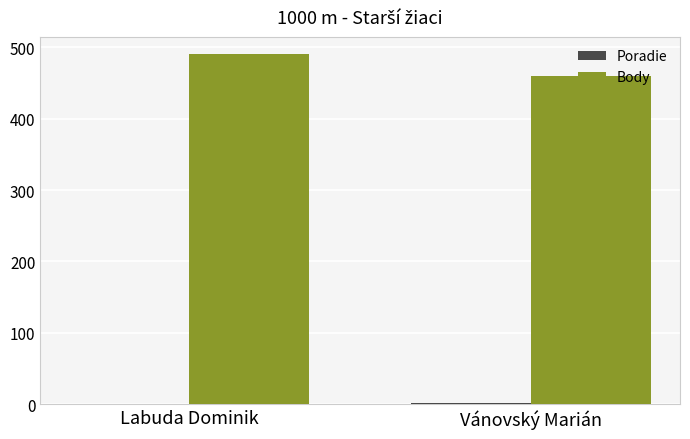

What is the spread (max minus min) of values at Labuda Dominik?

489